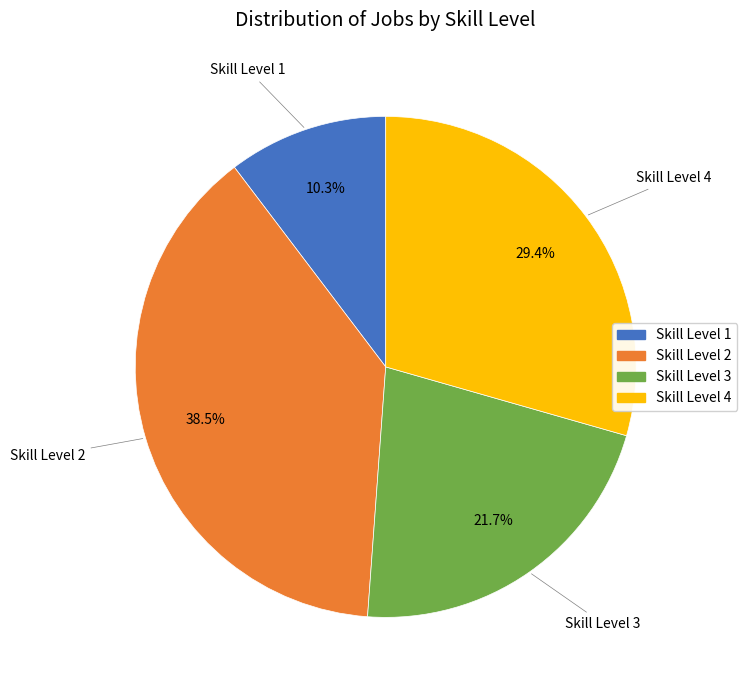

Which slice is the smallest?

Skill Level 1